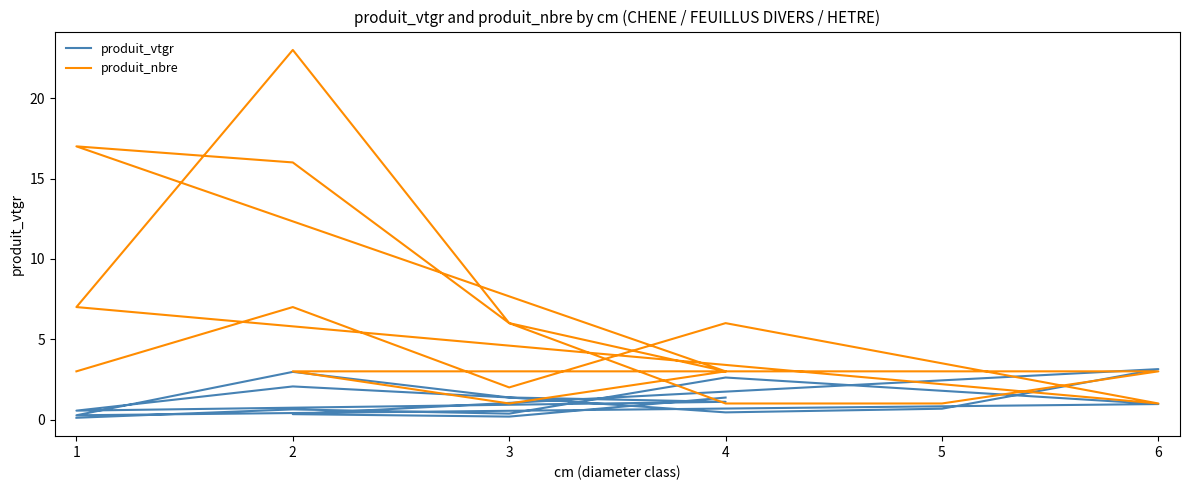

The value of produit_nbre at 4 is 4.7. True or false?

False